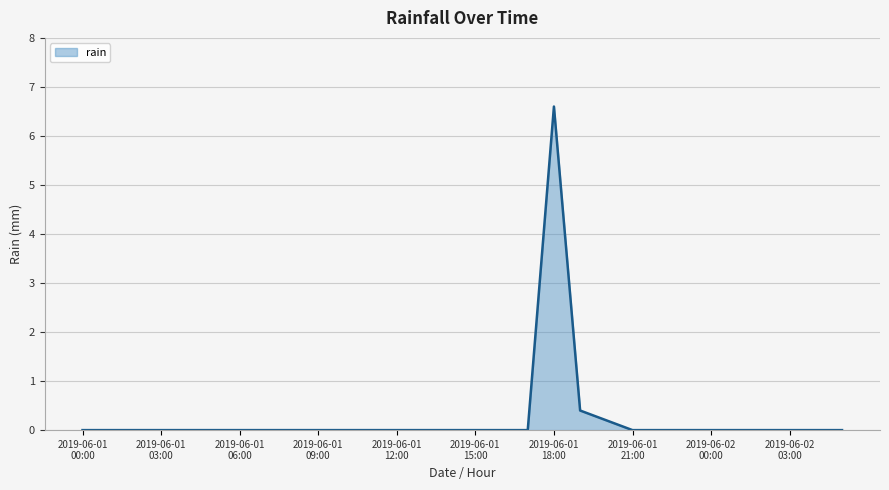

What is the difference between the maximum and minimum values?

6.6